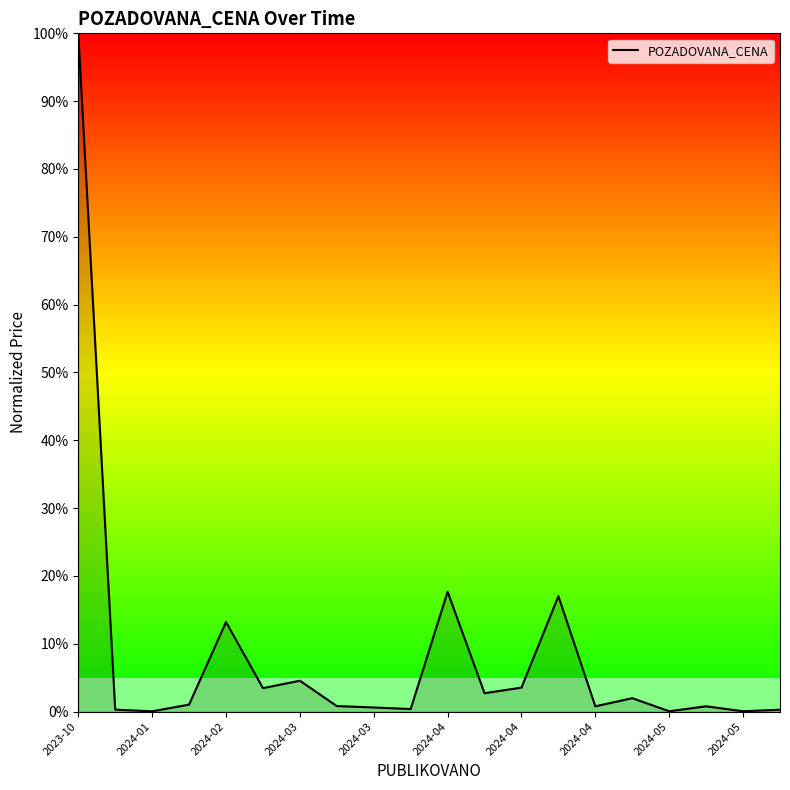

What is the maximum value shown in the chart?

100.0